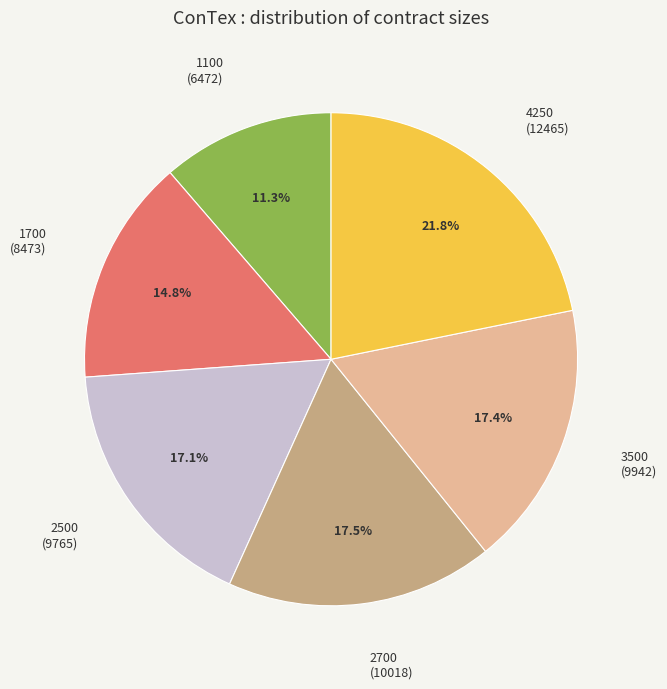

Approximately how many times larger is the value at 3500 compared to 2700?

1.0